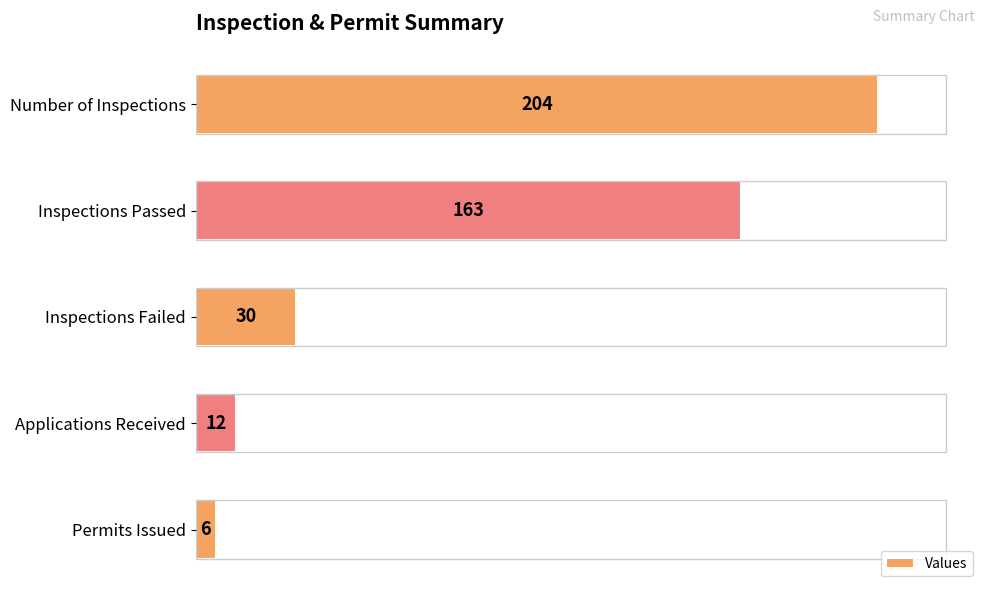

What is the value of the 4th bar from the left?

12